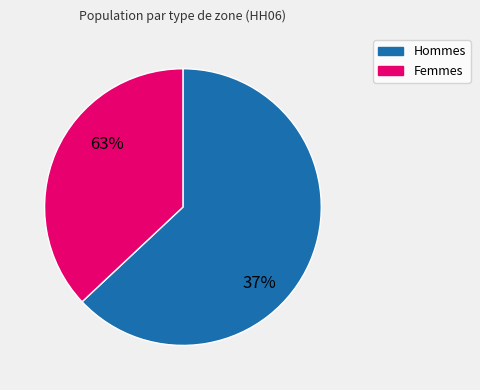

To the nearest percent, what portion does 2 represent?

37%